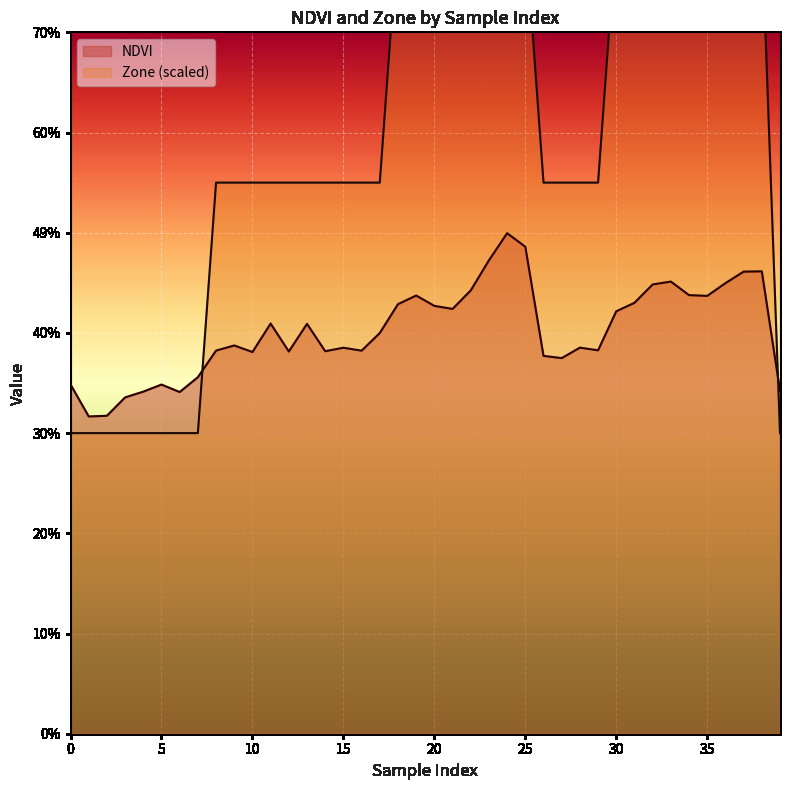

What is the difference between the maximum and second lowest values in the Zone series?

0.5